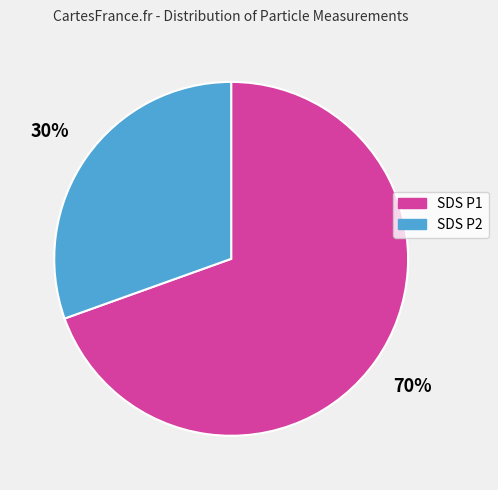

Does any single category account for the majority?

Yes